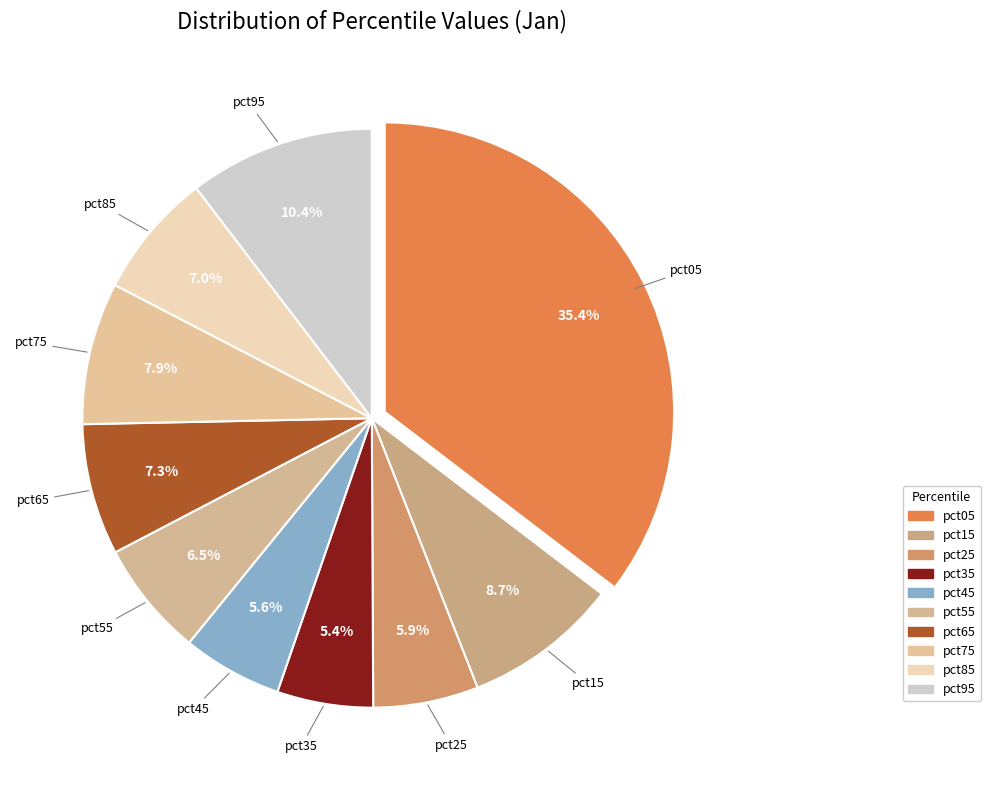

Do pct35 and pct85 together represent more than half of the pie?

No